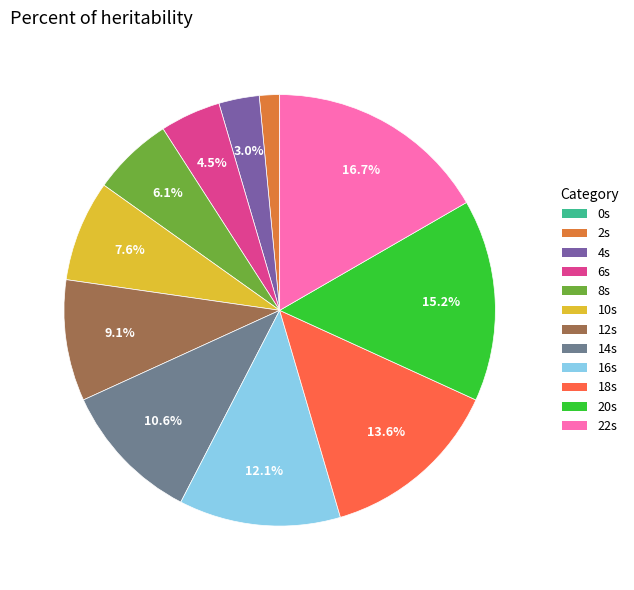

Is there any slice that represents more than half of the pie?

No